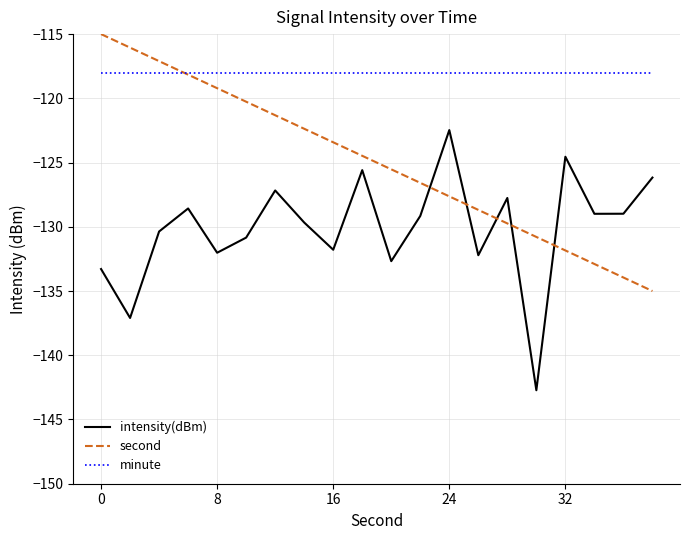

True or false: intensity(dBm) and minute cross at least once.

False